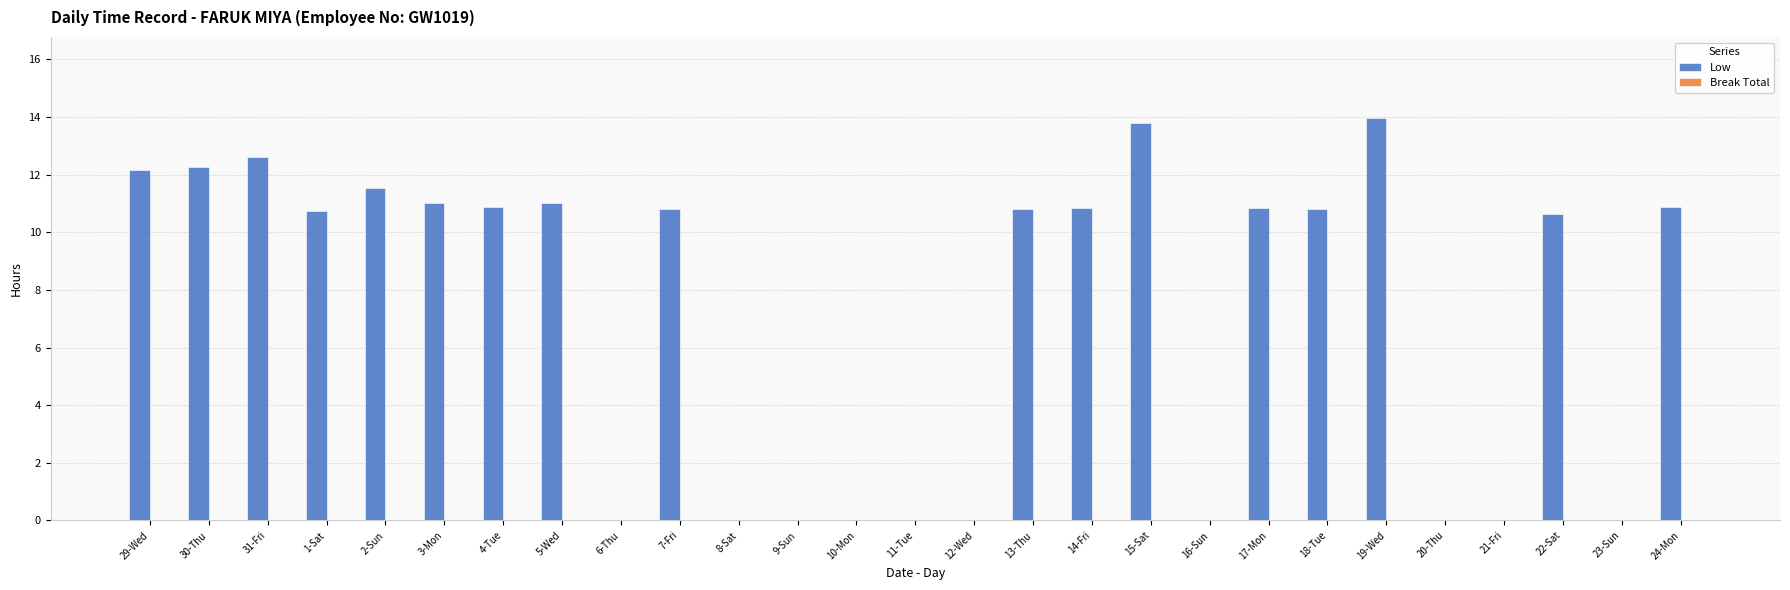

Which has a higher value, 30-Thu or 1-Sat?

30-Thu